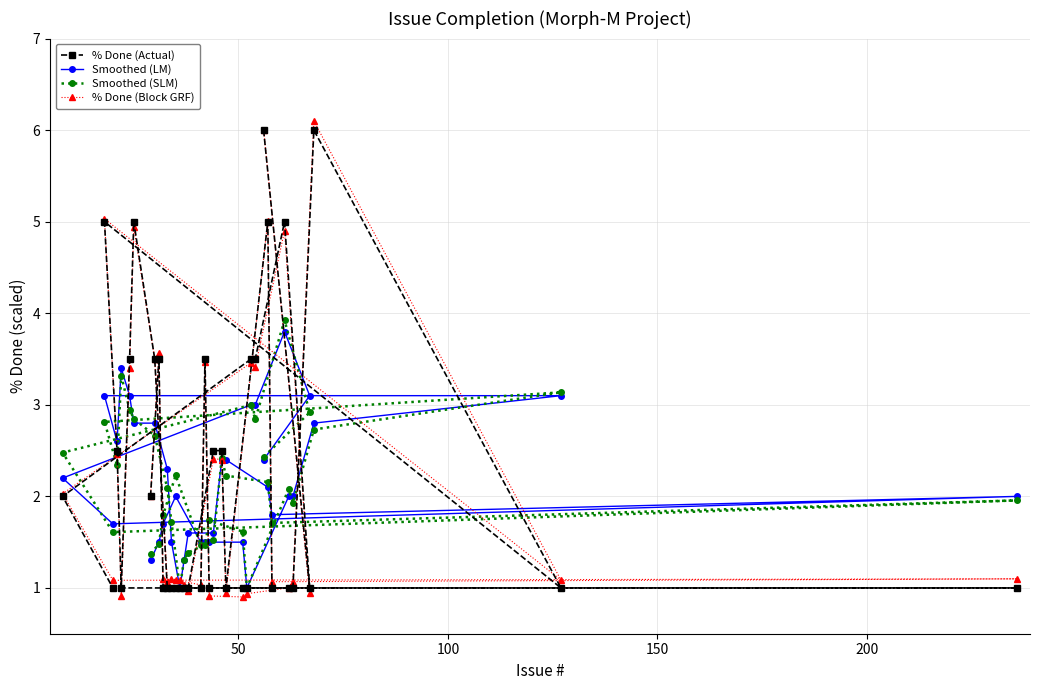

Which series has the widest spread of values?

% Done (Block GRF)